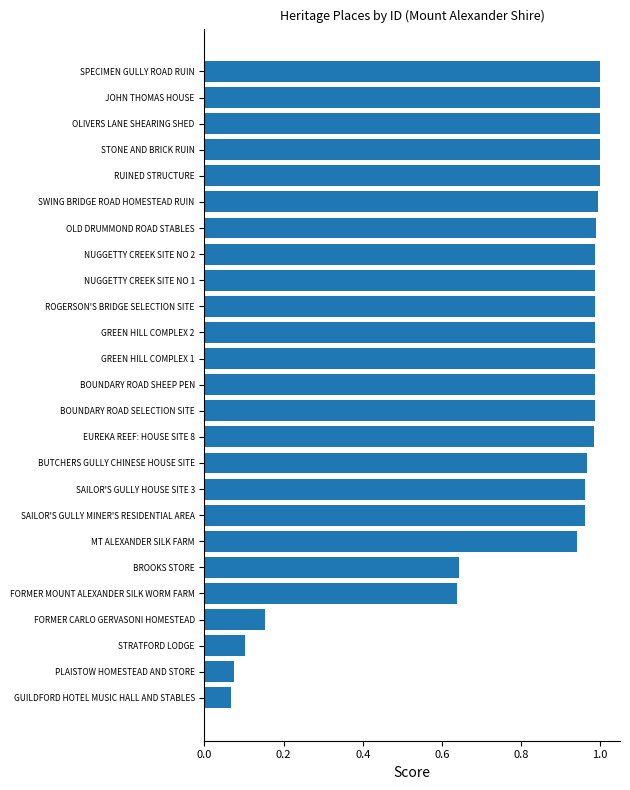

What is the average value?

0.8